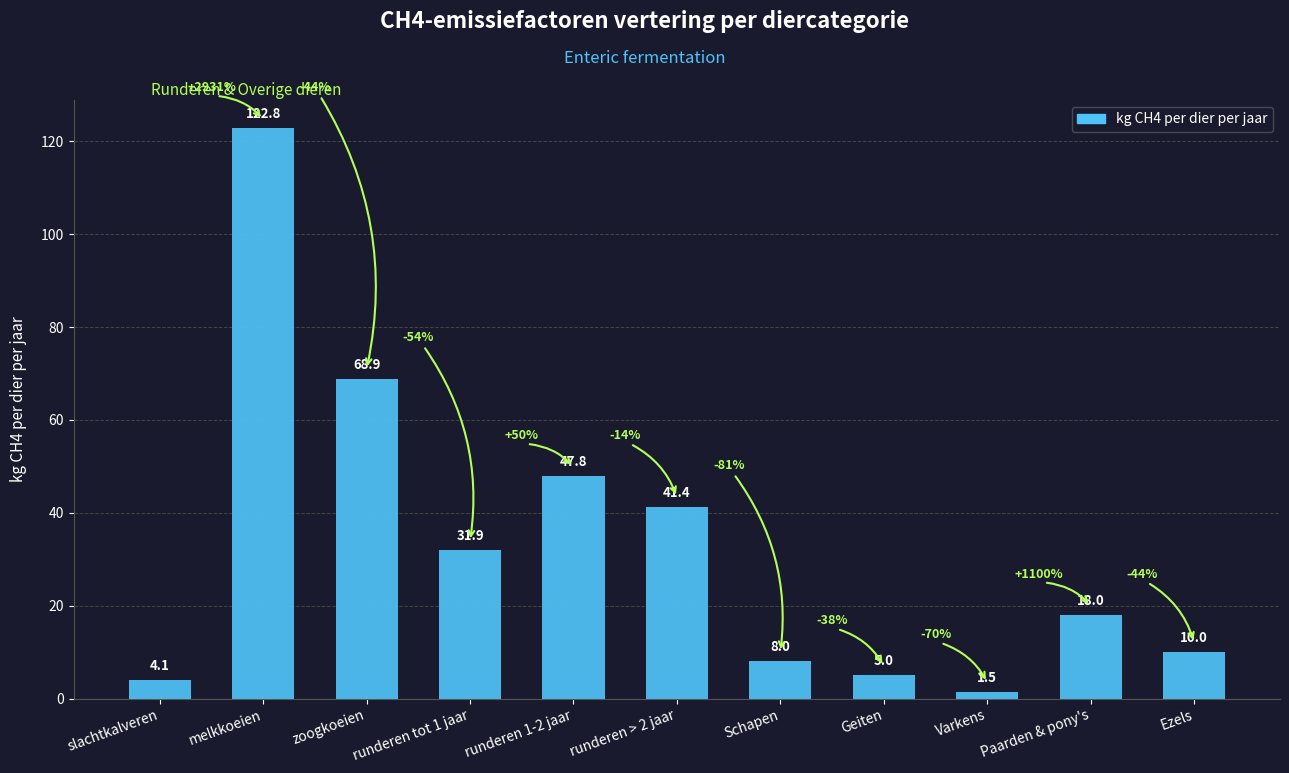

Reading left to right, what are all the values shown in this chart?

4.1	122.8	68.9	31.9	47.8	41.4	8.0	5.0	1.5	18.0	10.0